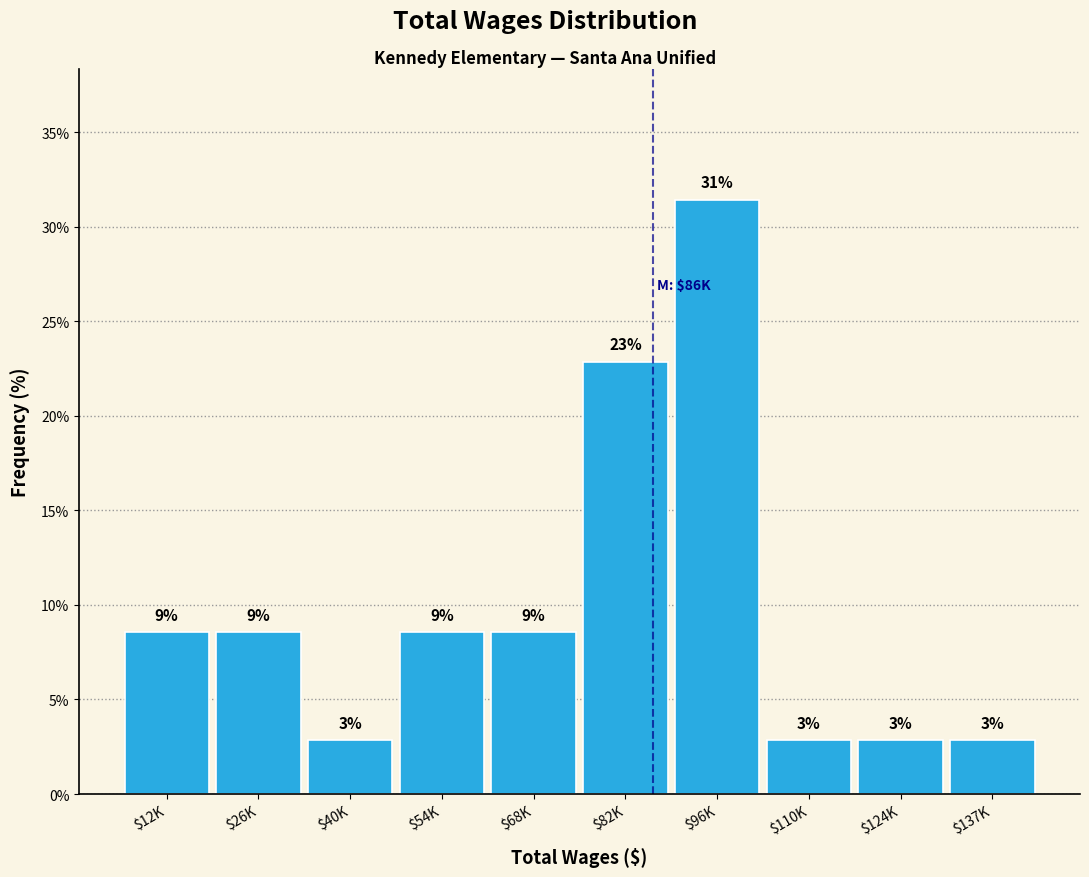

How many bars are there in total?

10